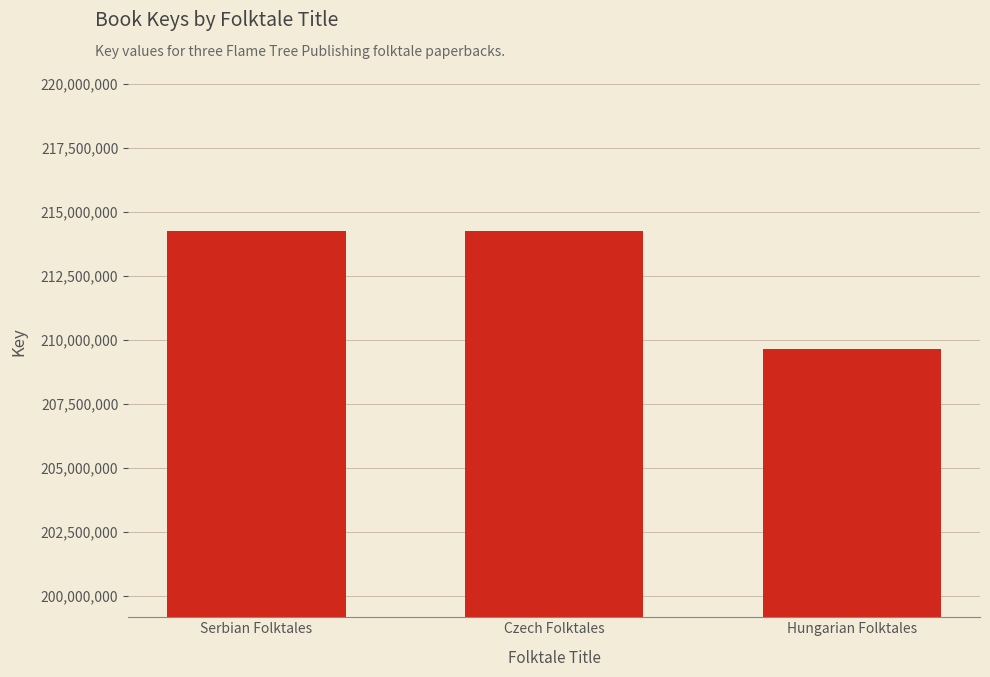

What is the sum of the values at Hungarian Folktales and Serbian Folktales?

423881289